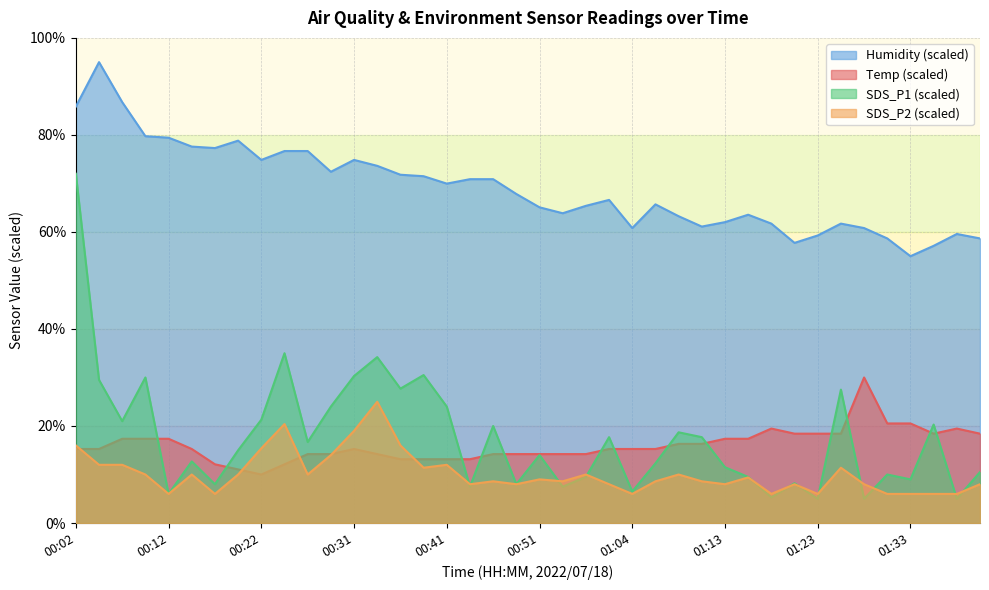

True or false: Humidity and SDS_P2 intersect in this chart.

False